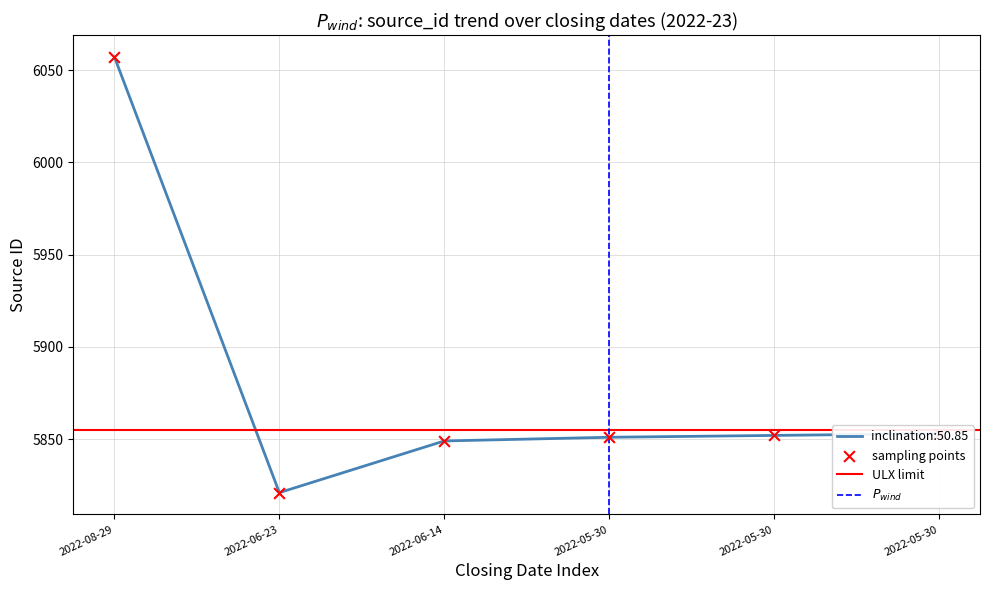

Approximately how many times larger is the value at 2022-08-29 compared to 2022-06-23?

1.0